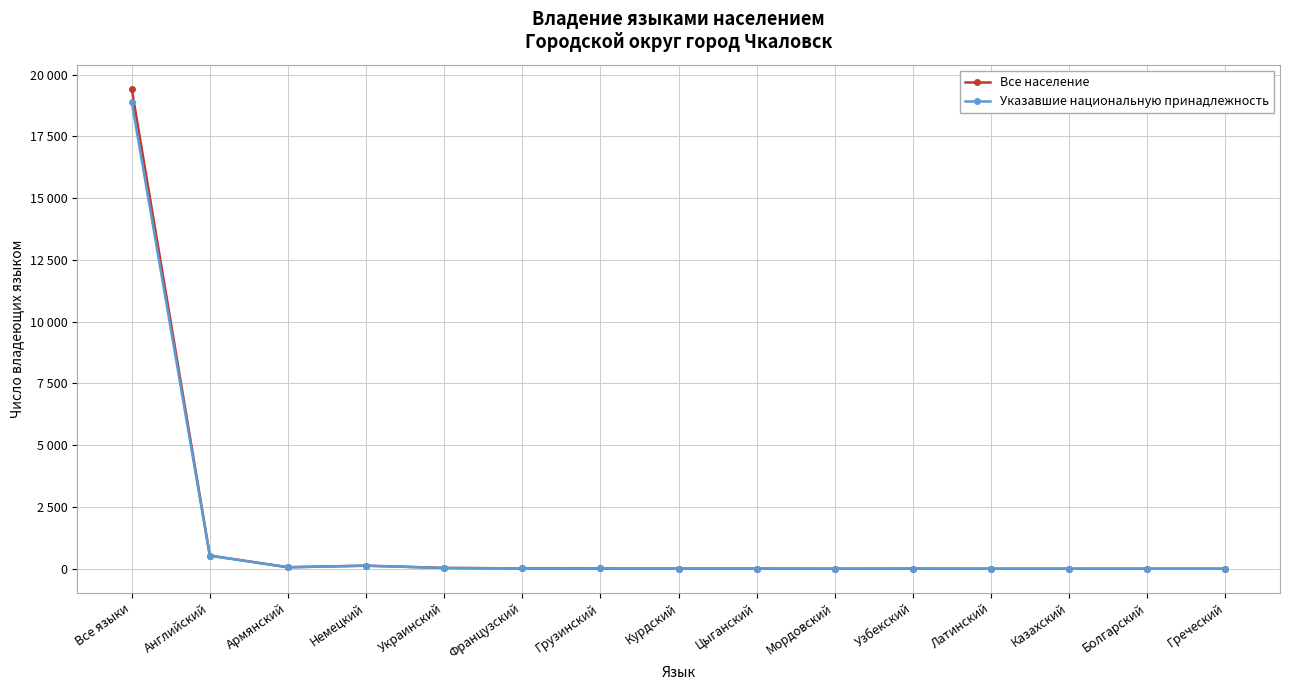

List the labels in order of Все население value, largest first.

Все языки, Английский, Немецкий, Армянский, Украинский, Французский, Грузинский, Курдский, Цыганский, Узбекский, Мордовский, Латинский, Казахский, Болгарский, Греческий